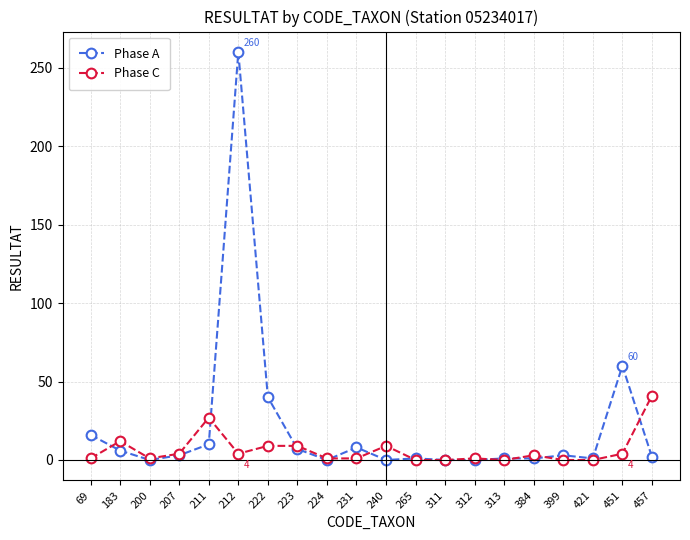

List the series in order of their peak value, highest first.

Phase A, Phase C